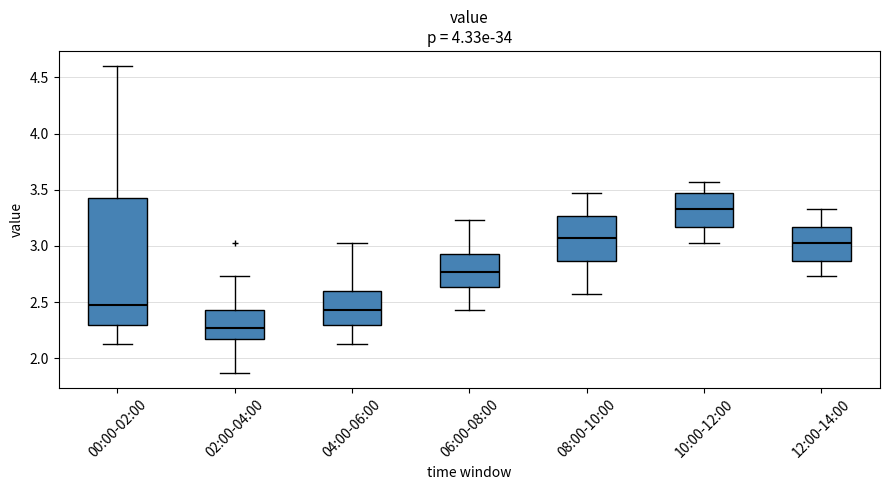

Which box's median line is the highest?

10:00-12:00